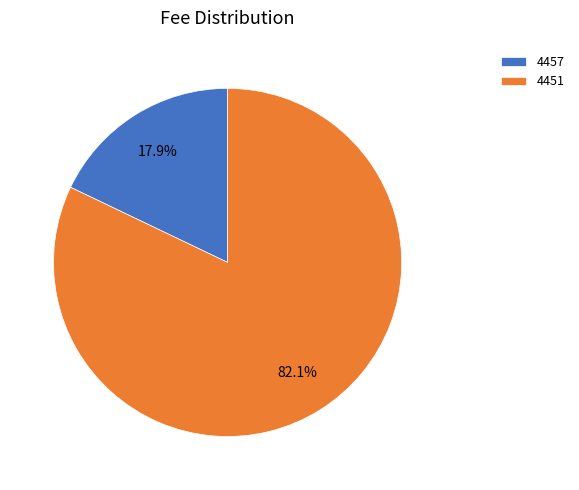

To the nearest percent, what portion does 4451 represent?

82%